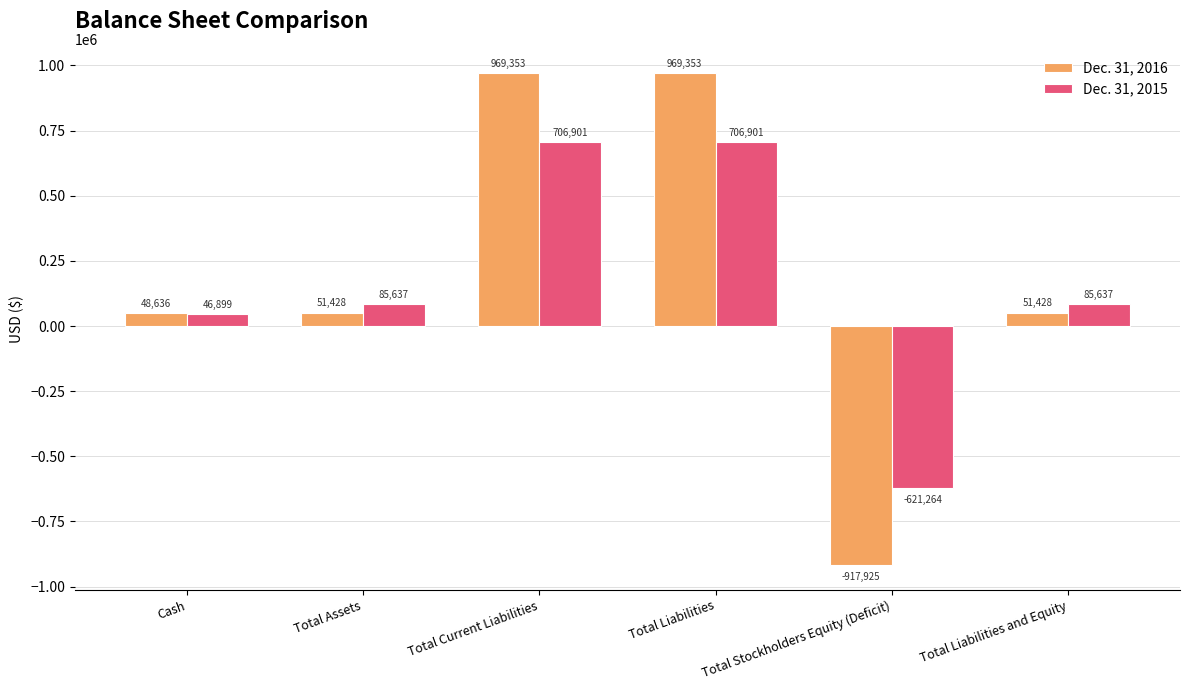

At which label does Dec. 31, 2015 reach its minimum?

Total Stockholders Equity (Deficit)